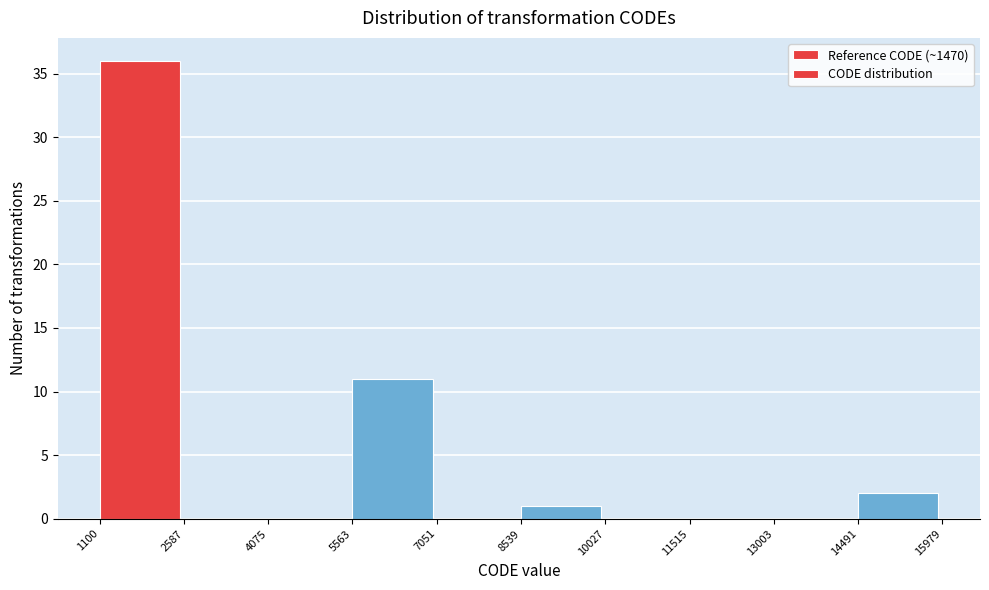

What is the height of the bar covering 8539 to 10027 on the x-axis? The values are not printed on the chart, so give them approximately, as read against the axis.

1